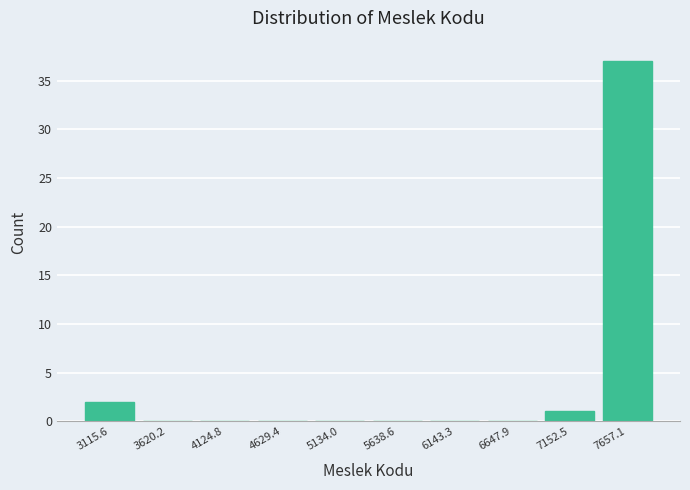

Reading left to right, what are all the values shown in this chart?

3115.6=2	3620.2=0	4124.8=0	4629.4=0	5134.0=0	5638.6=0	6143.3=0	6647.9=0	7152.5=1	7657.1=37